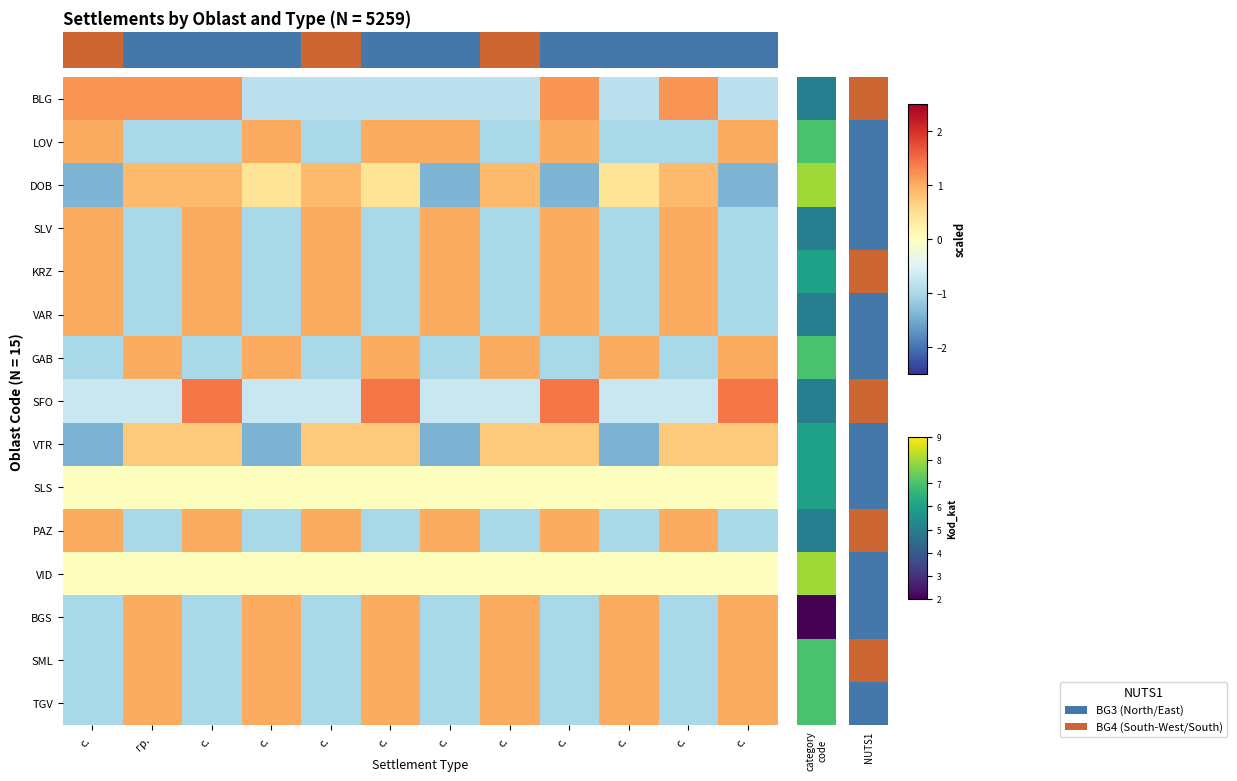

How many series are shown in this chart?

15